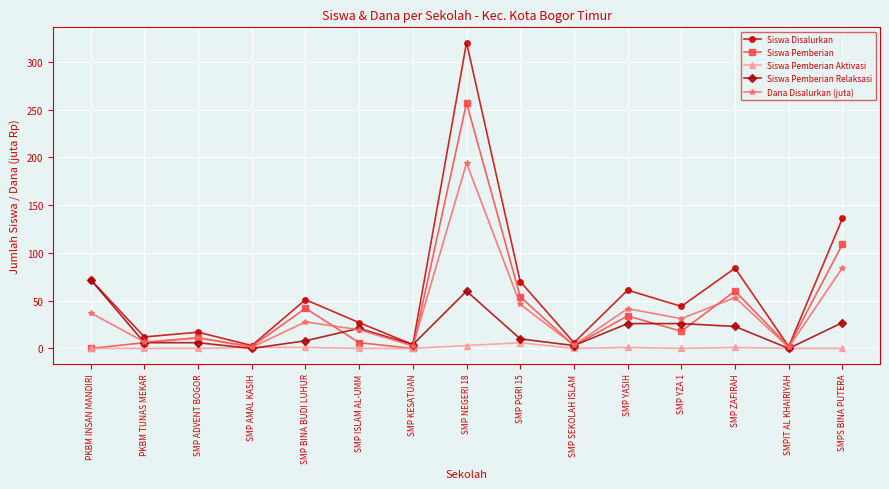

What is the maximum value shown in the chart?

320.0